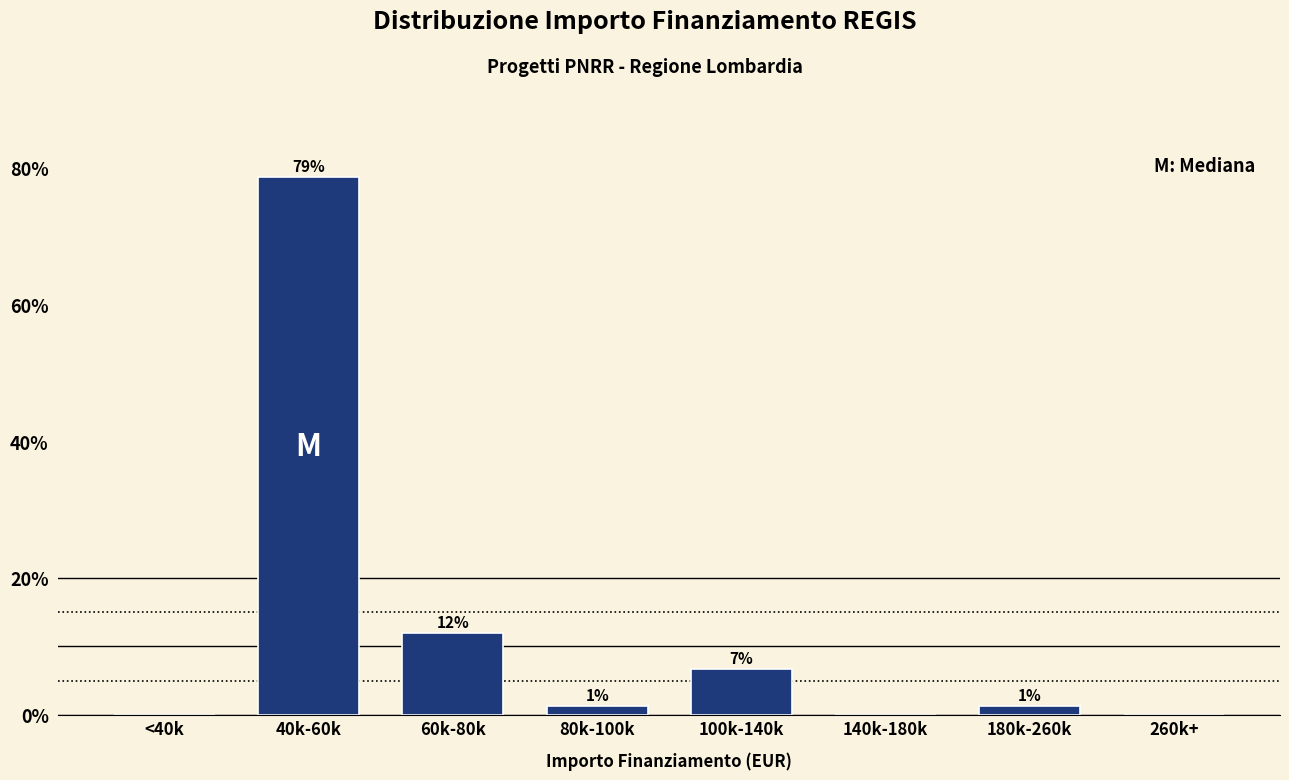

Are the bars horizontal?

No